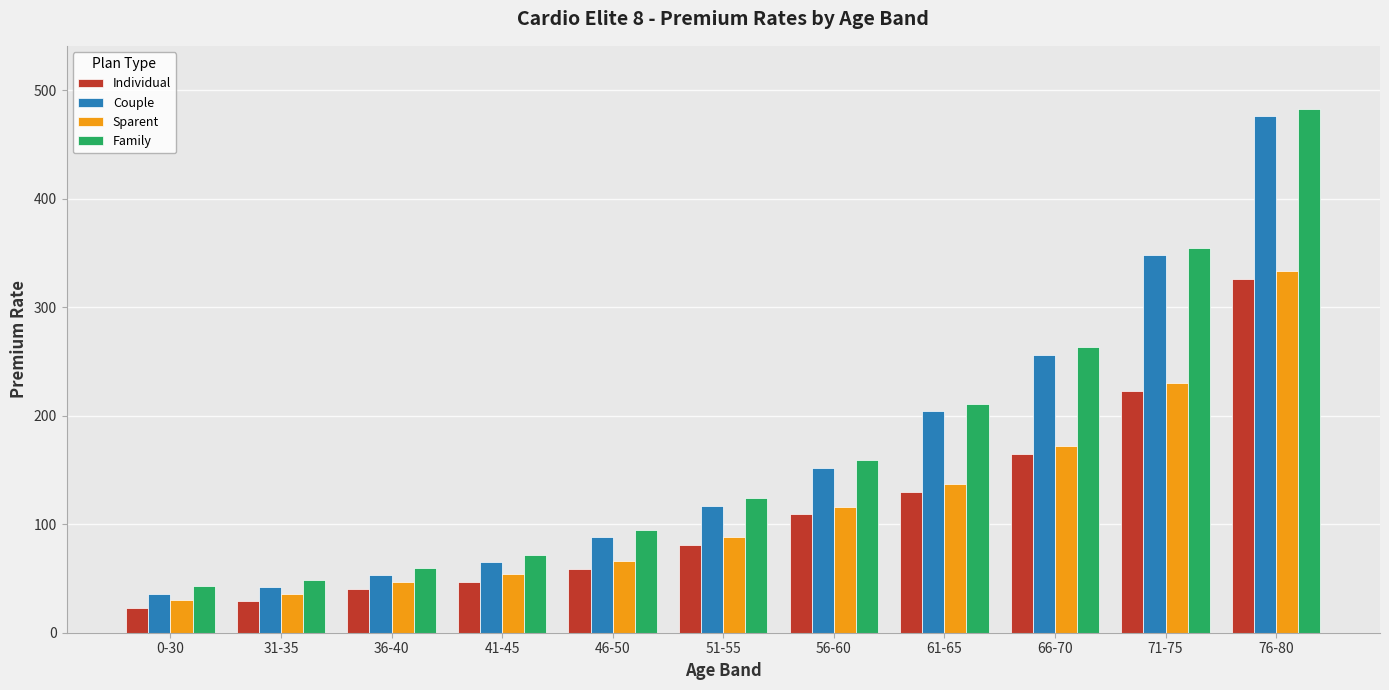

Is the value of Family at 61-65 greater than the value of Individual at 51-55?

Yes